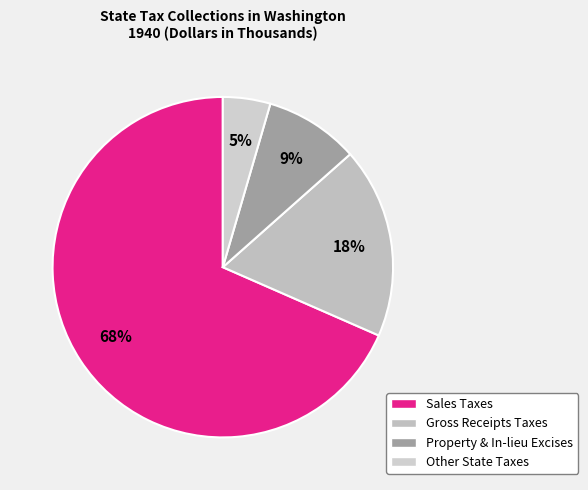

To the nearest percent, what is the average slice percentage?

25%